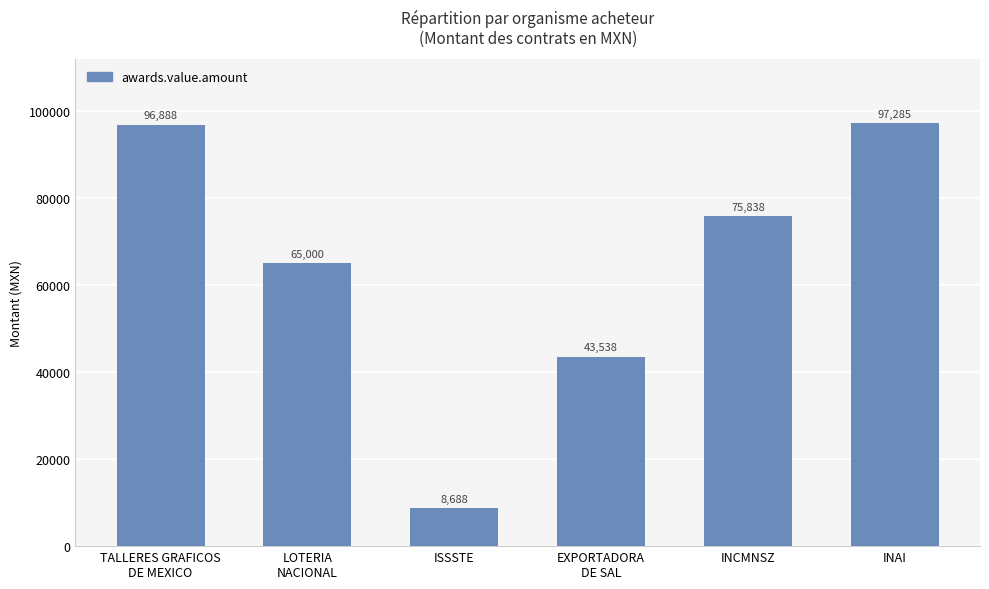

What is the value of the 2nd bar from the left?

65000.0